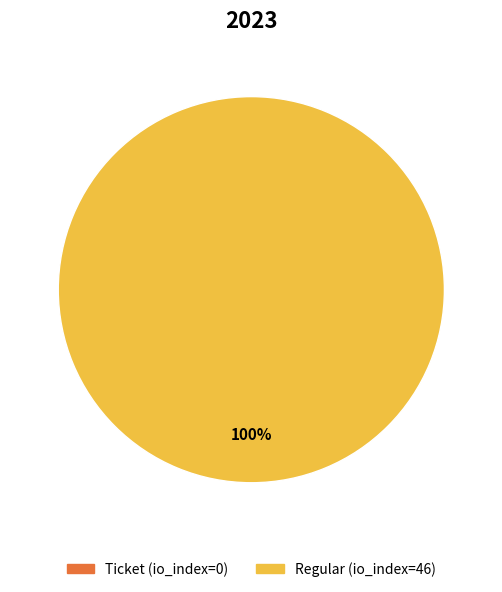

Is the sum of Ticket (io_index=0) and Regular (io_index=46) greater than half?

Yes